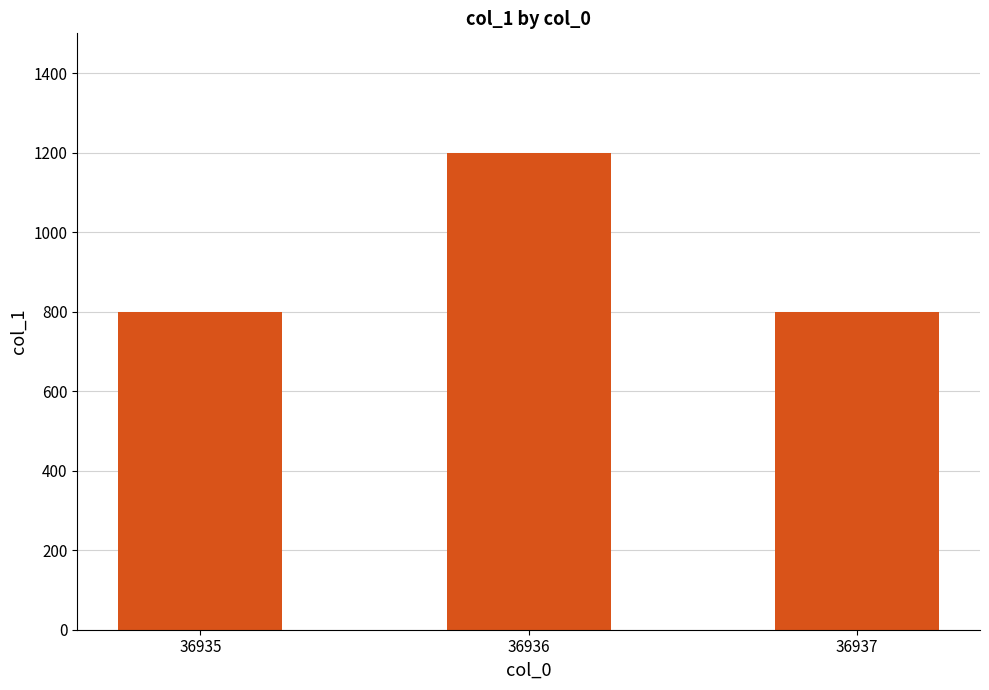

The value at 36937 is 800. True or false?

True